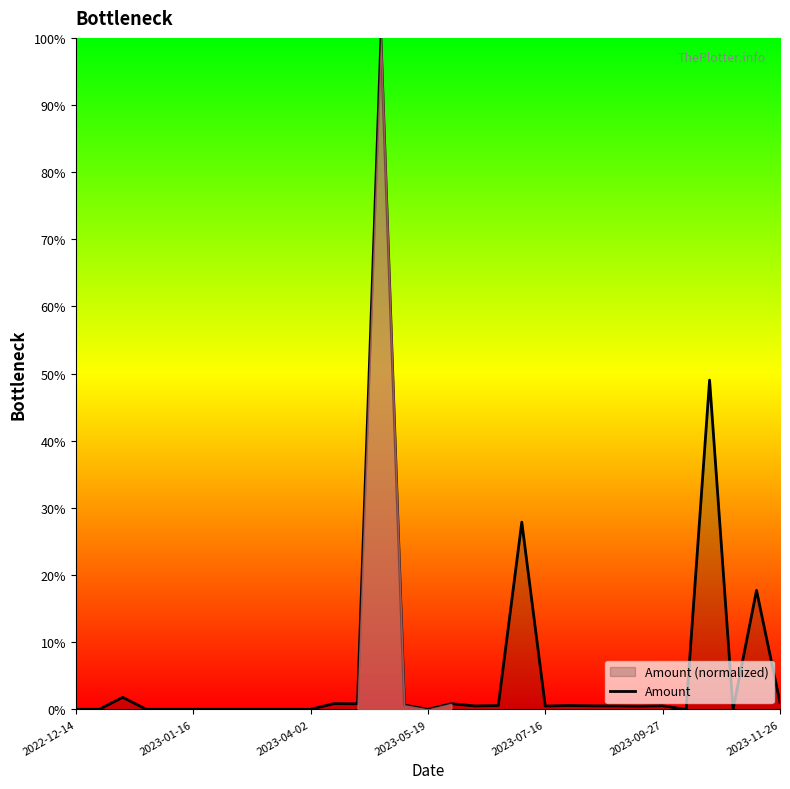

Reading left to right, extract all data points from this chart.

0.0	0.0	1.8	0.0	0.0	0.0	0.0	0.0	0.0	0.0	0.0	0.9	0.8	100.0	0.6	0.0	0.8	0.5	0.6	27.9	0.5	0.6	0.5	0.5	0.5	0.5	0.0	49.0	0.0	17.7	1.0